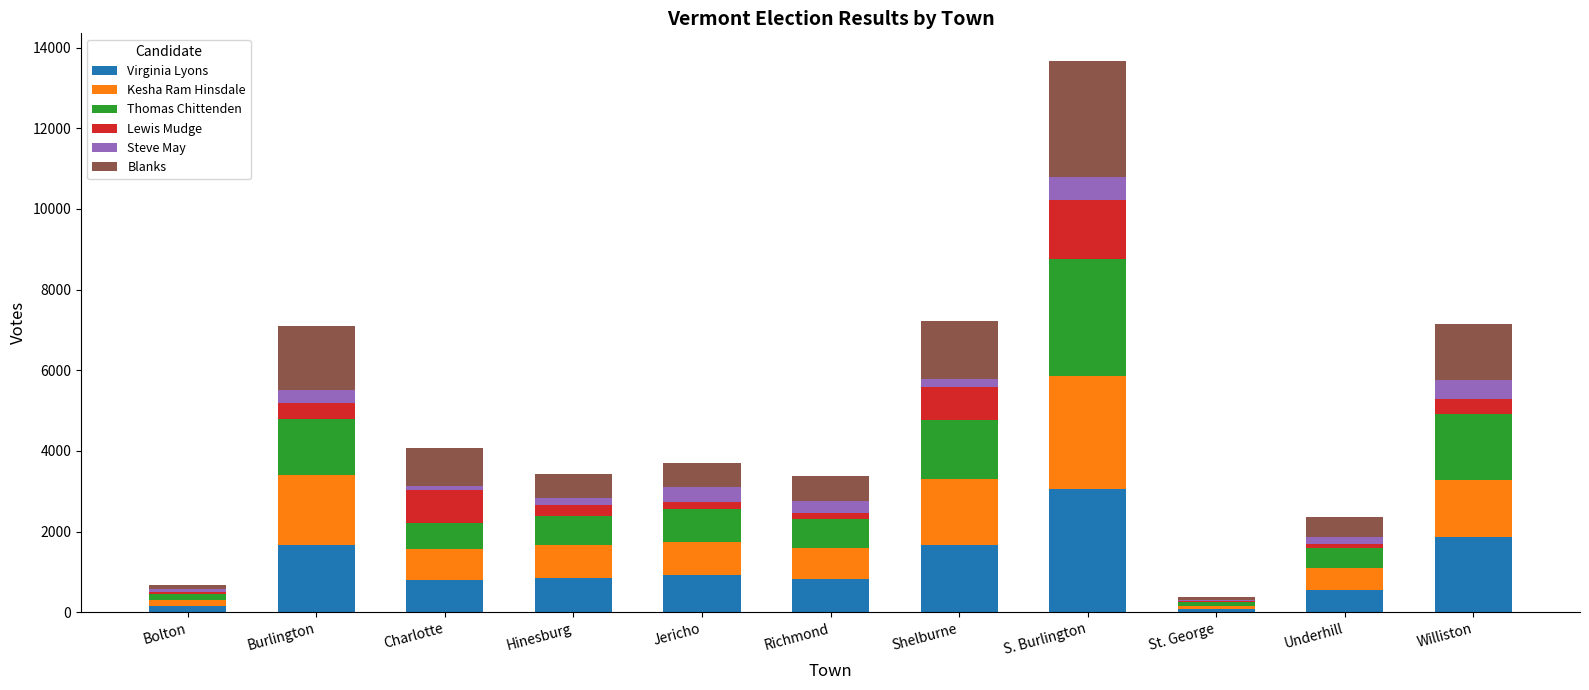

What is the highest value of the Virginia Lyons series?

3052